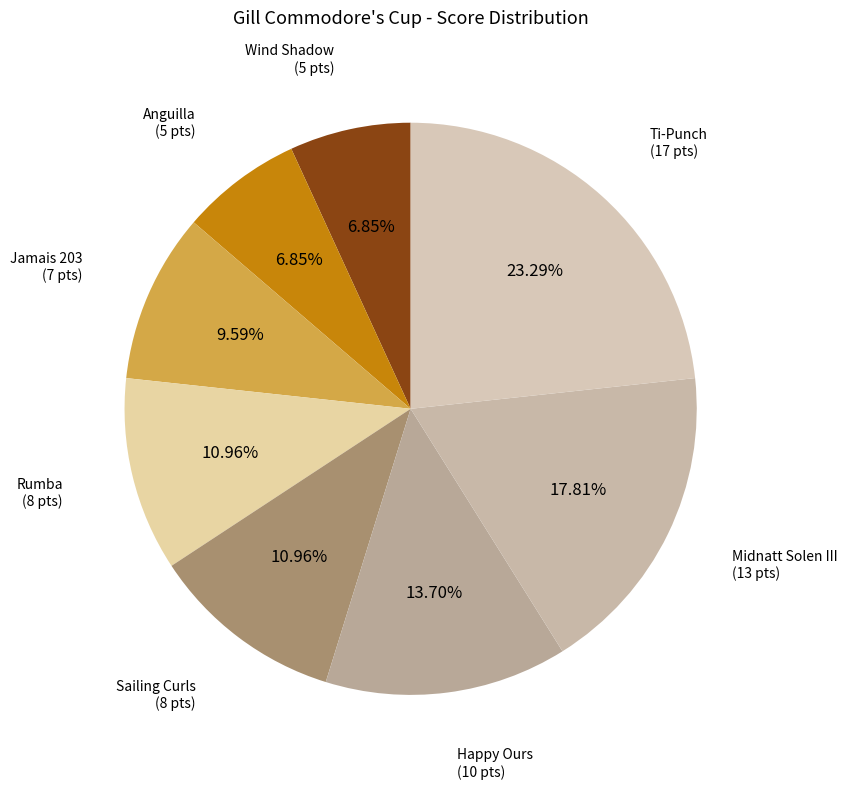

How many slices are in this pie chart?

8